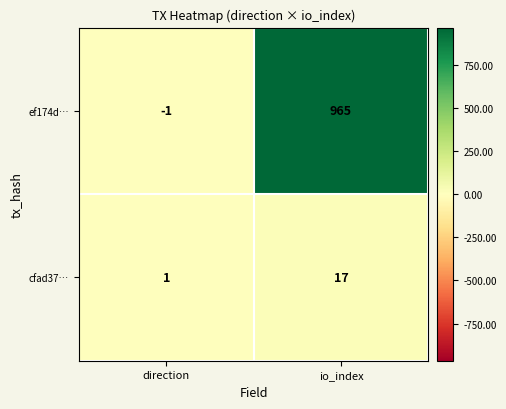

List the series in order of their peak value, lowest first.

cfad37…, ef174d…